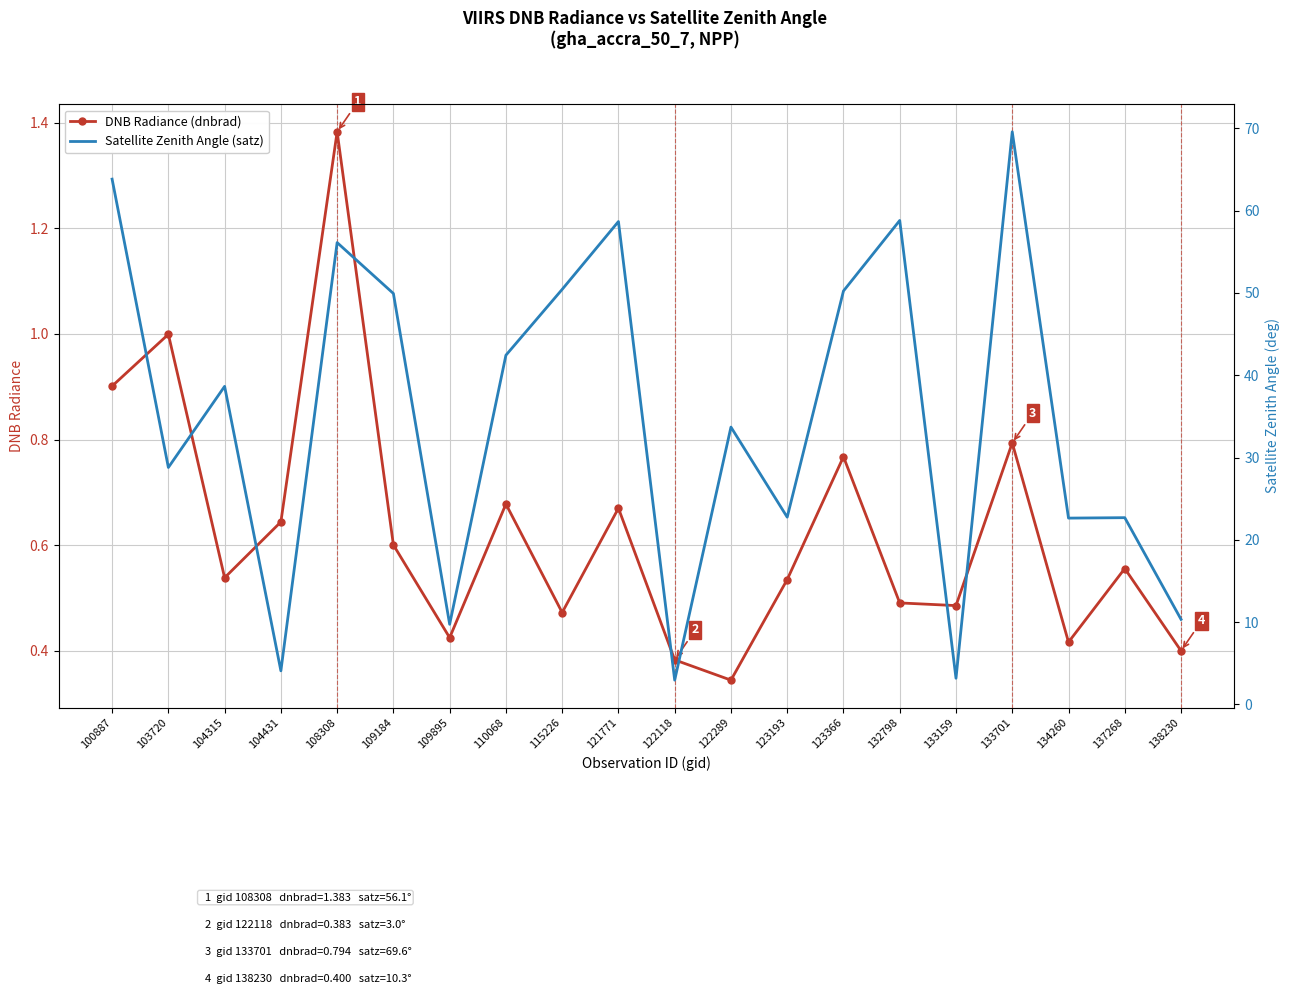

Reading left to right, extract all data points from this chart.

DNB Radiance (dnbrad): 100887=0.9	103720=1.0	104315=0.5	104431=0.6	108308=1.4	109184=0.6	109895=0.4	110068=0.7	115226=0.5	121771=0.7	122118=0.4	122289=0.3	123193=0.5	123366=0.8	132798=0.5	133159=0.5	133701=0.8	134260=0.4	137268=0.6	138230=0.4
Satellite Zenith Angle (satz): 100887=63.8	103720=28.8	104315=38.7	104431=4.1	108308=56.1	109184=49.9	109895=9.7	110068=42.4	115226=50.4	121771=58.7	122118=3.0	122289=33.7	123193=22.8	123366=50.2	132798=58.8	133159=3.2	133701=69.6	134260=22.6	137268=22.7	138230=10.3